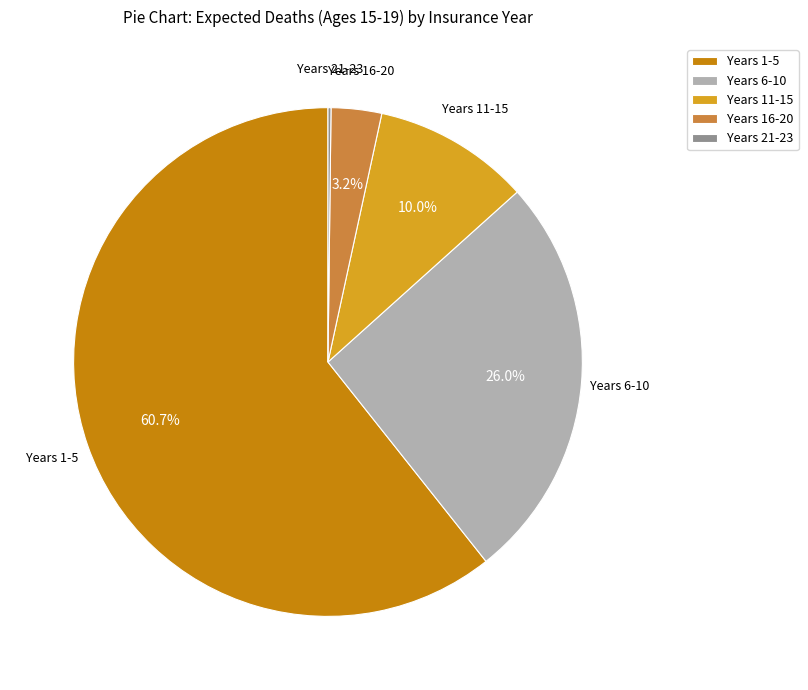

Does Years 1-5 represent more than half of the total?

Yes